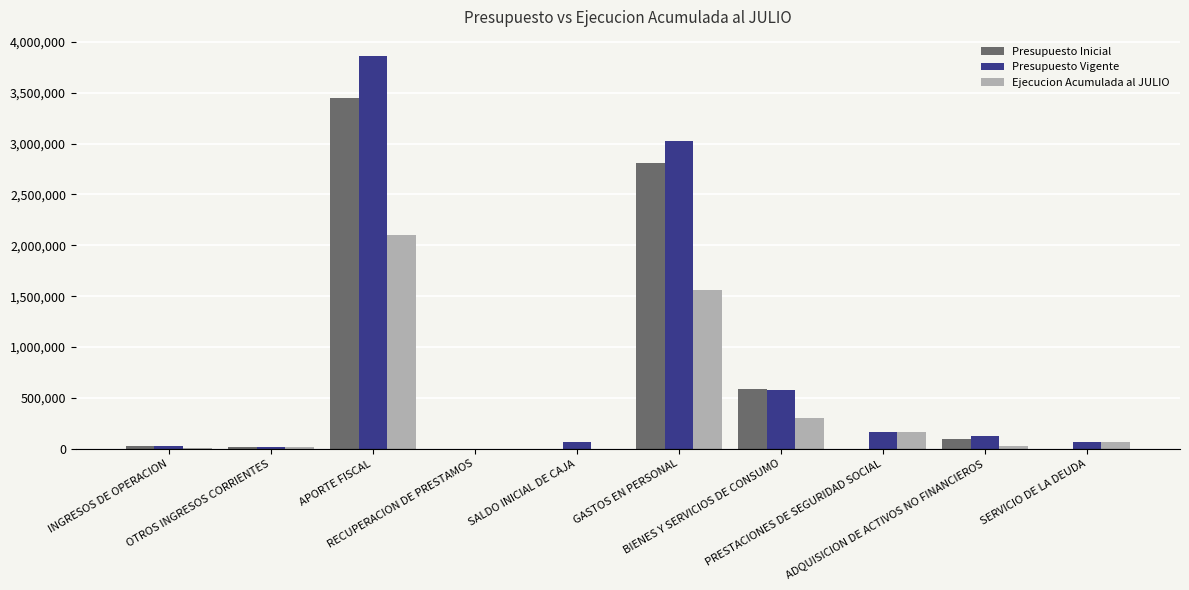

Where is Presupuesto Inicial nearest to the value 1724976?

GASTOS EN PERSONAL